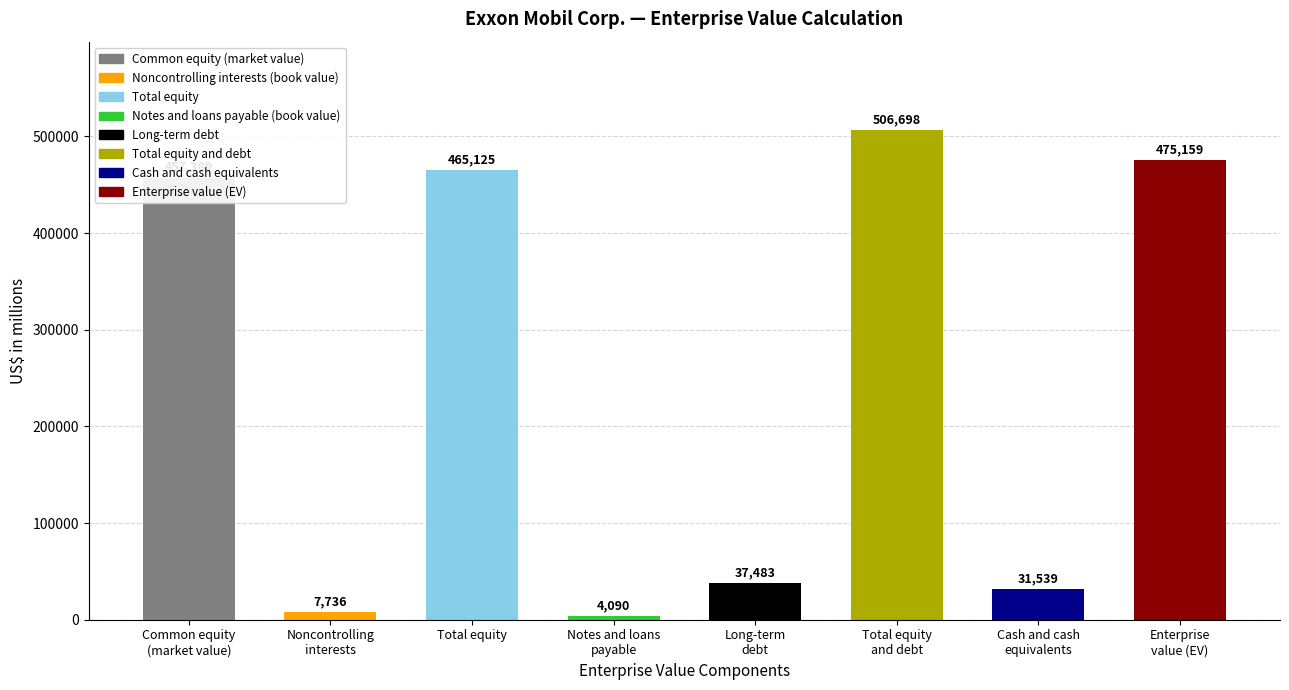

What is the label of the 5th bar from the left?

Long-term
debt